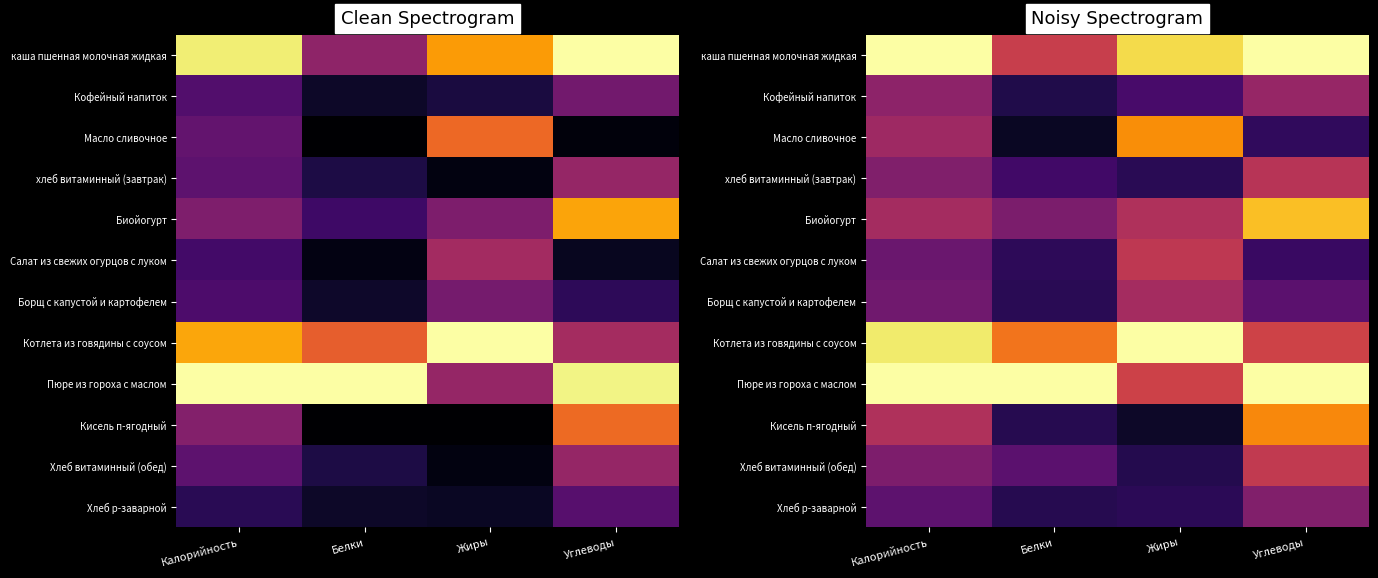

Which has a higher value, Калорийность or Жиры?

Калорийность